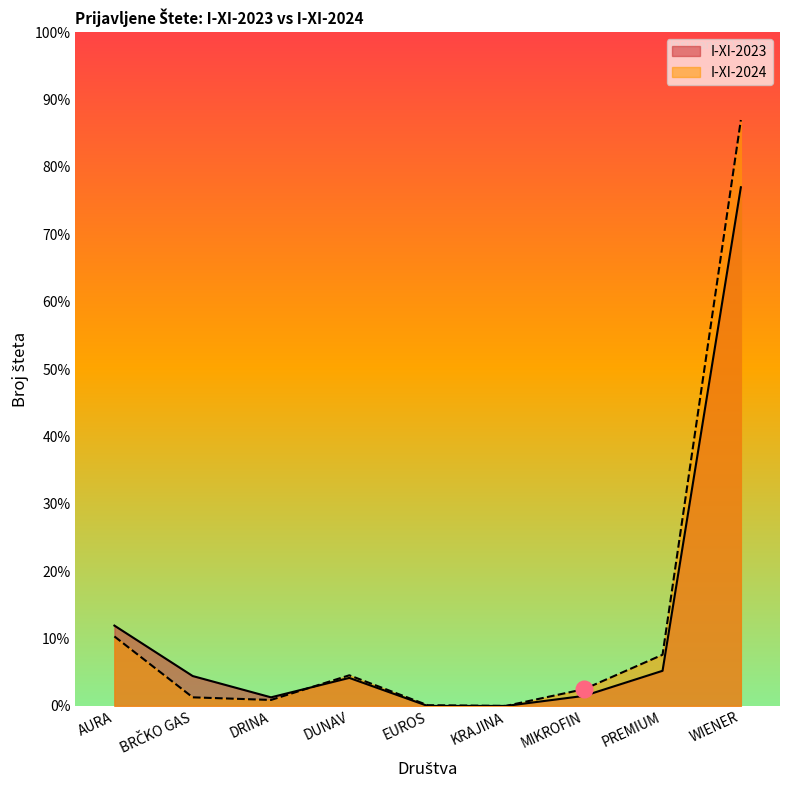

Reading left to right, transcribe all the data shown in this chart.

I-XI-2023: 215	80	23	75	0	0	27	94	1388
I-XI-2024: 186	23	16	82	2	0	45	137	1568